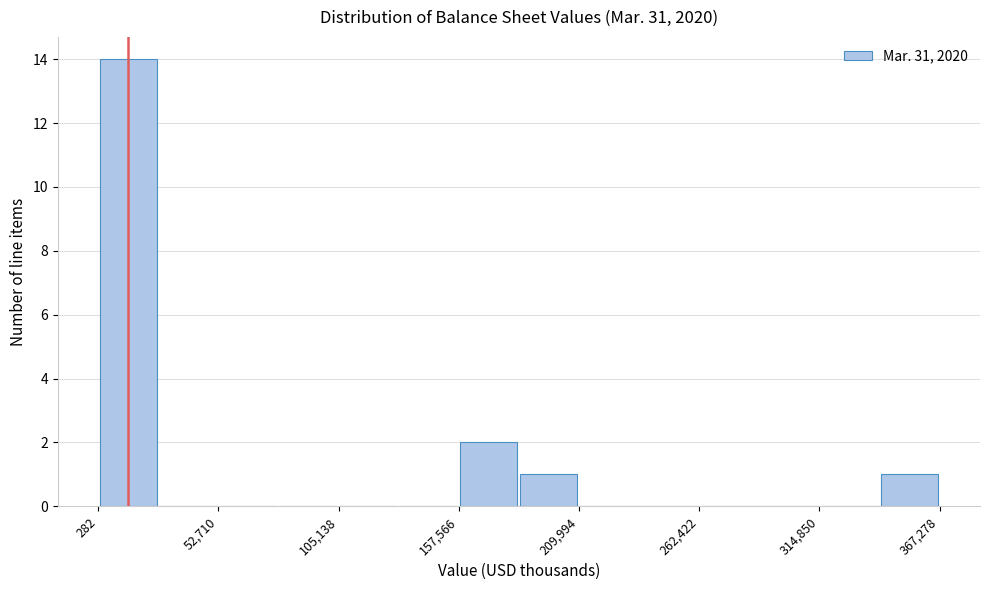

Around what value on the x-axis is the tallest bar? Give the approximate position of its centre, as read against the axis.

10000